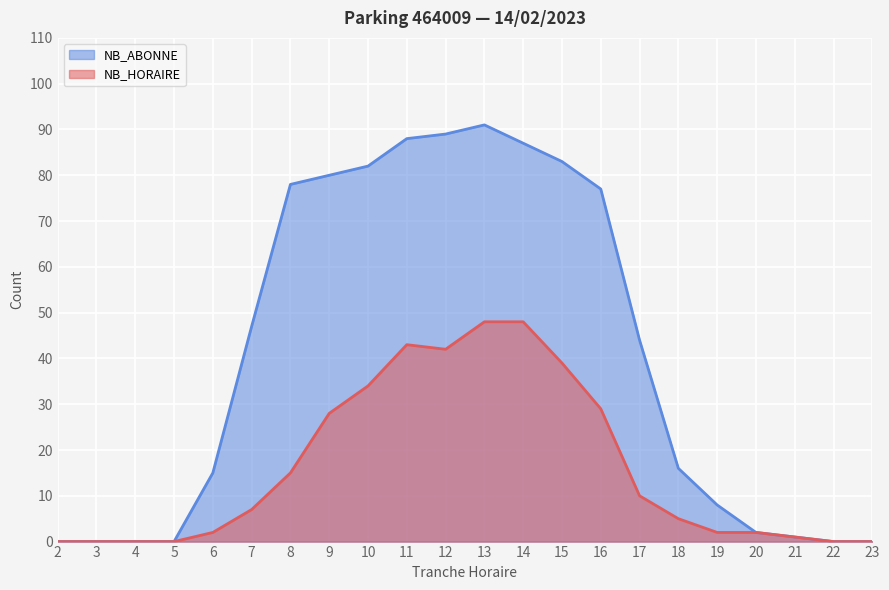

Which series has the largest range (max minus min)?

NB_ABONNE